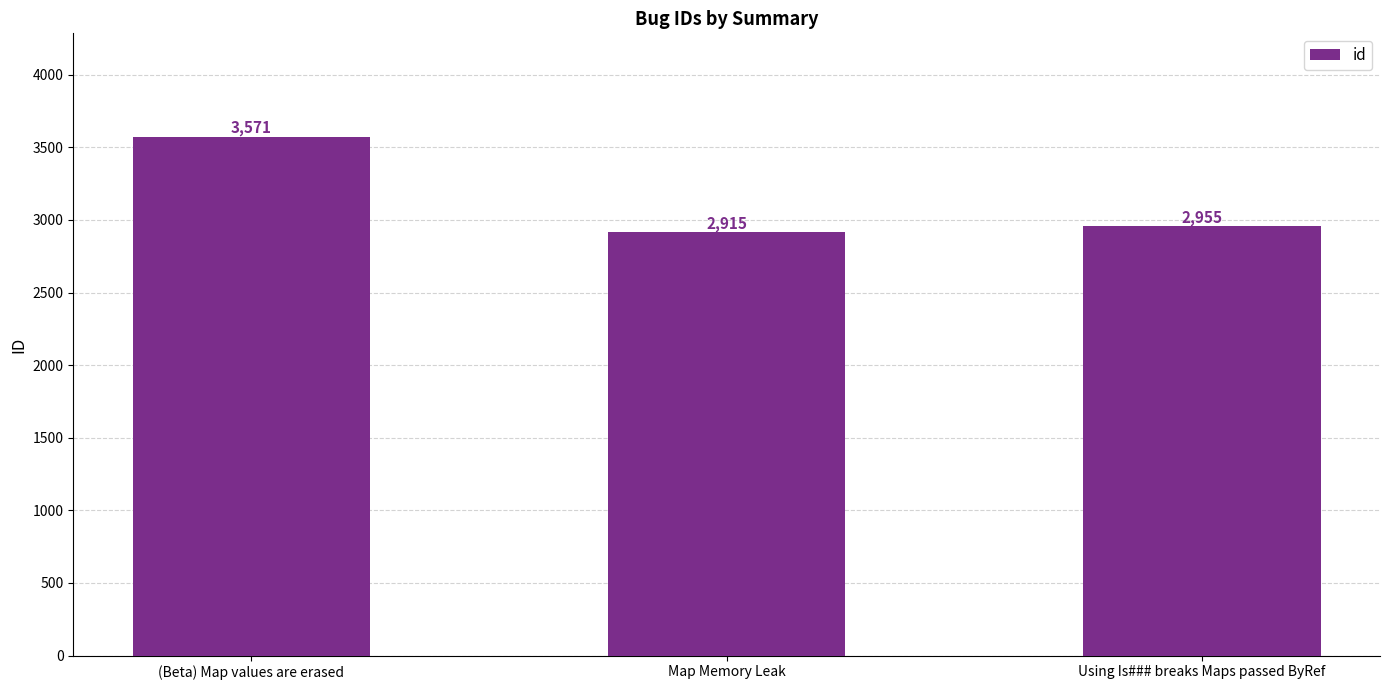

The value at (Beta) Map values are erased is 3571. True or false?

True